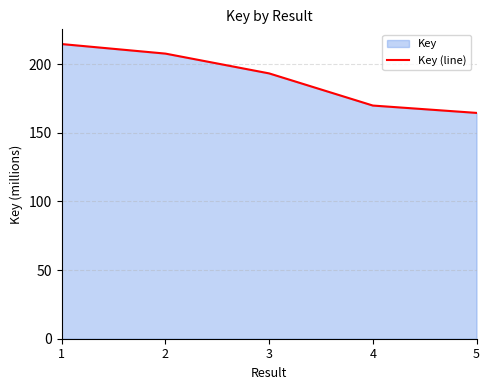

How many categories are shown in the chart?

5